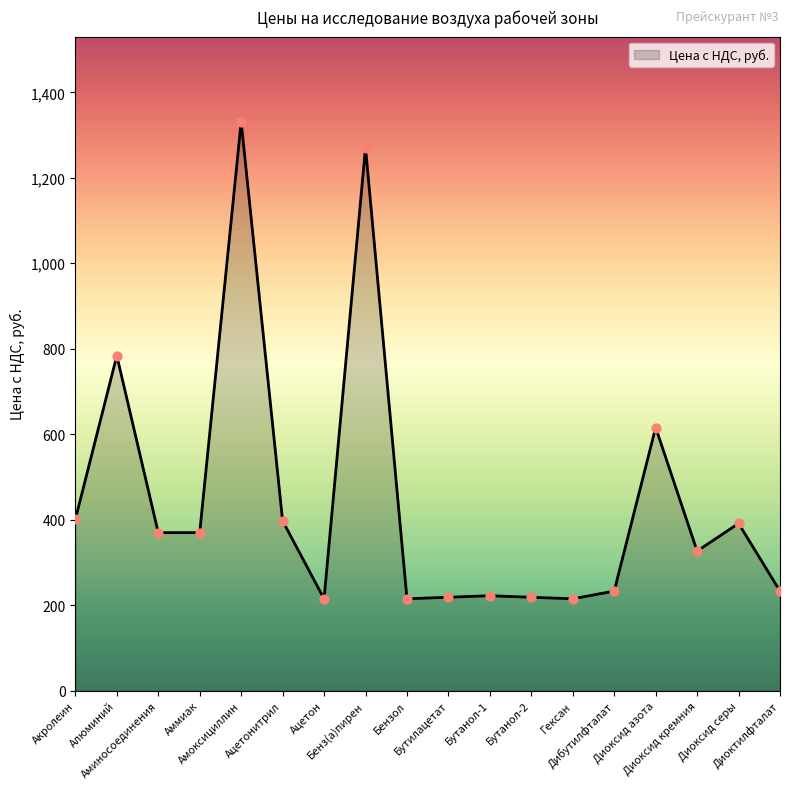

What is the ratio of the value at Ацетон to the value at Диоксид кремния?

0.7